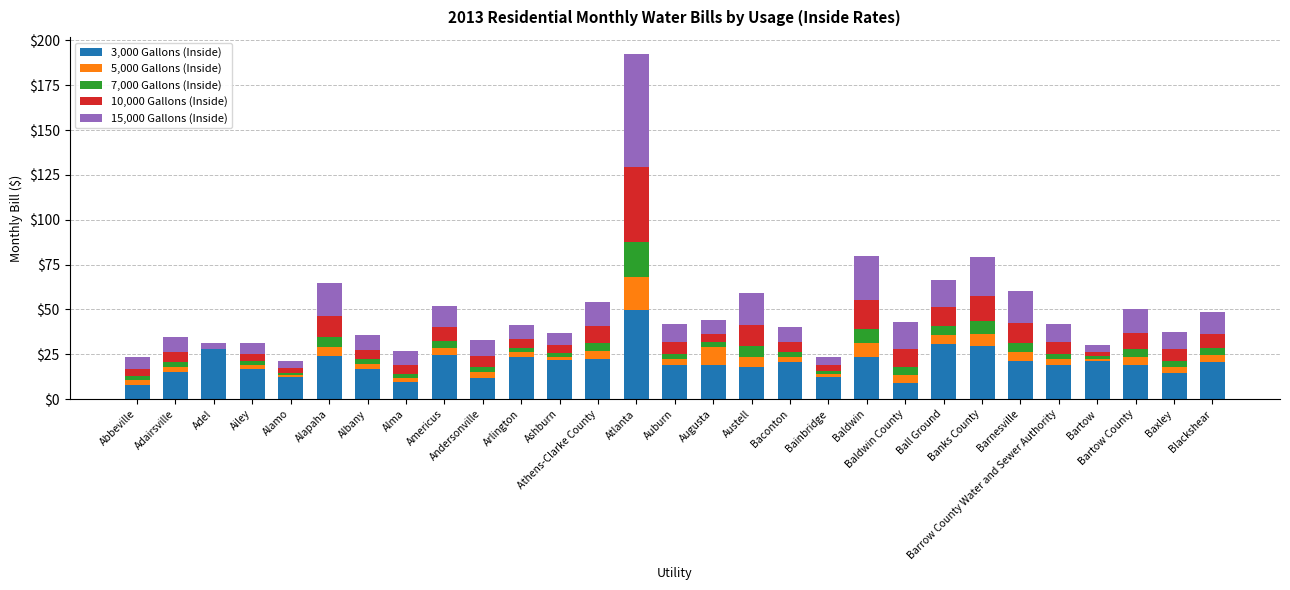

What is the maximum value for 3,000 Gallons (Inside)?

49.6